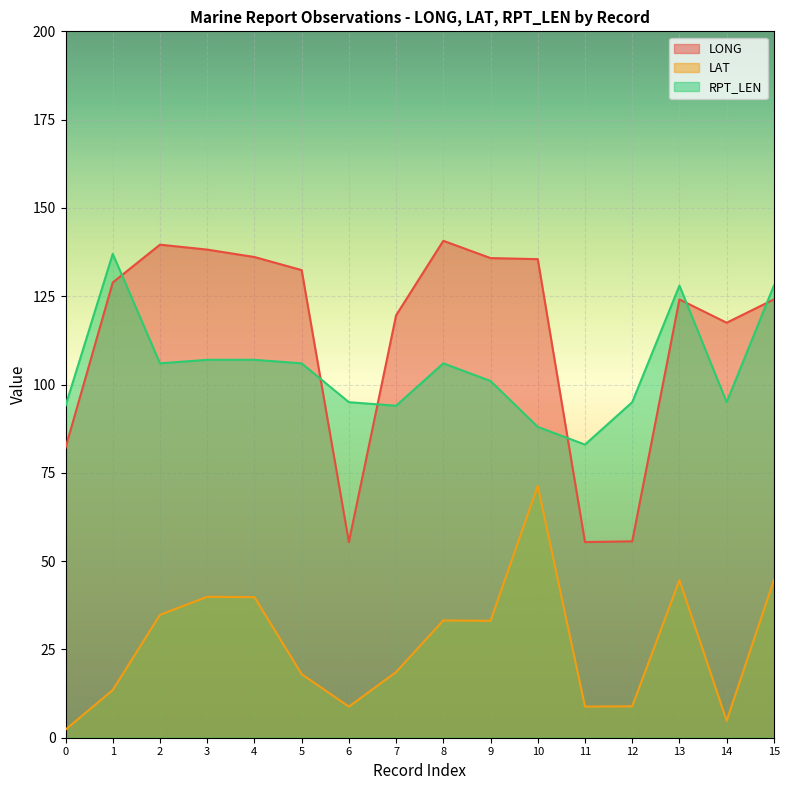

Which series has the largest range (max minus min)?

LONG